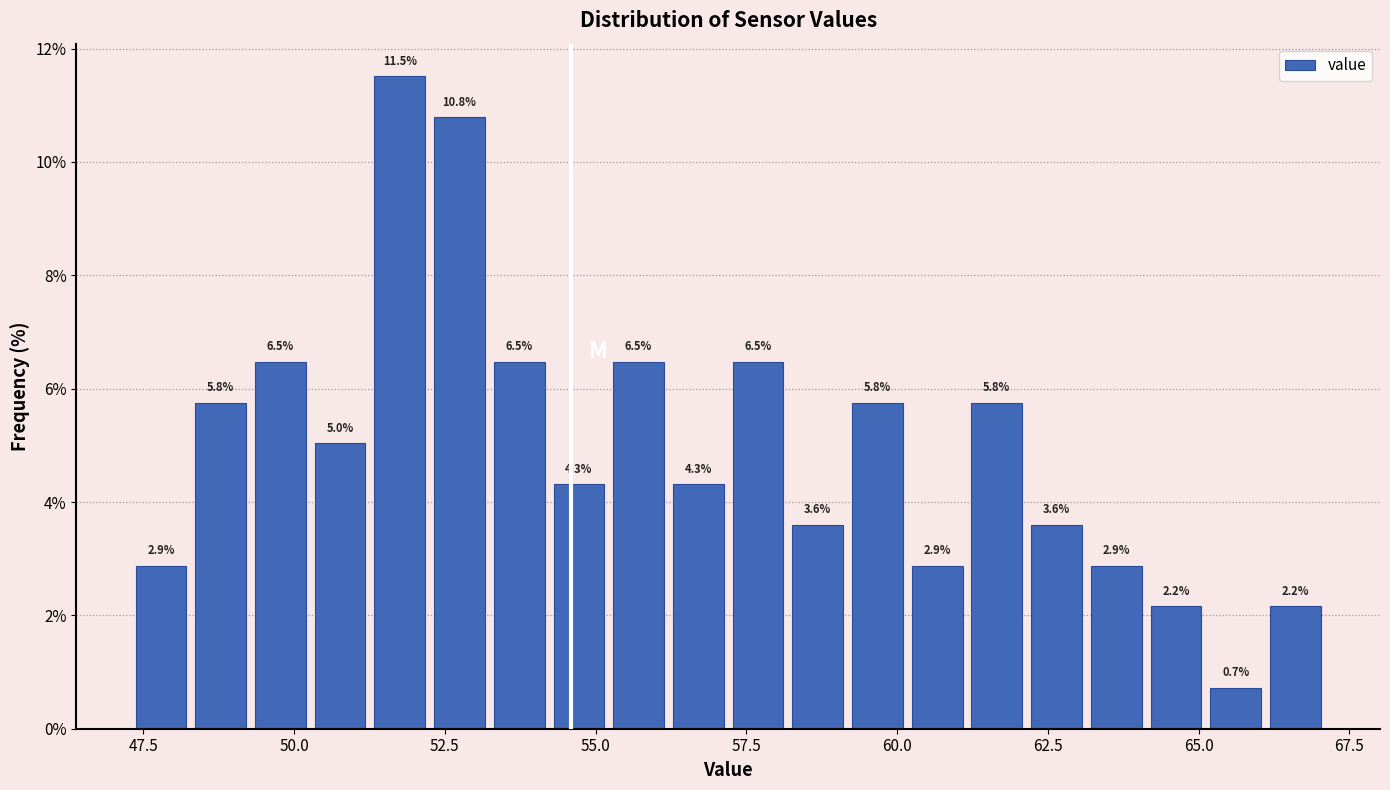

Around what value on the x-axis is the tallest bar? Give the approximate position of its centre, as read against the axis.

52.0